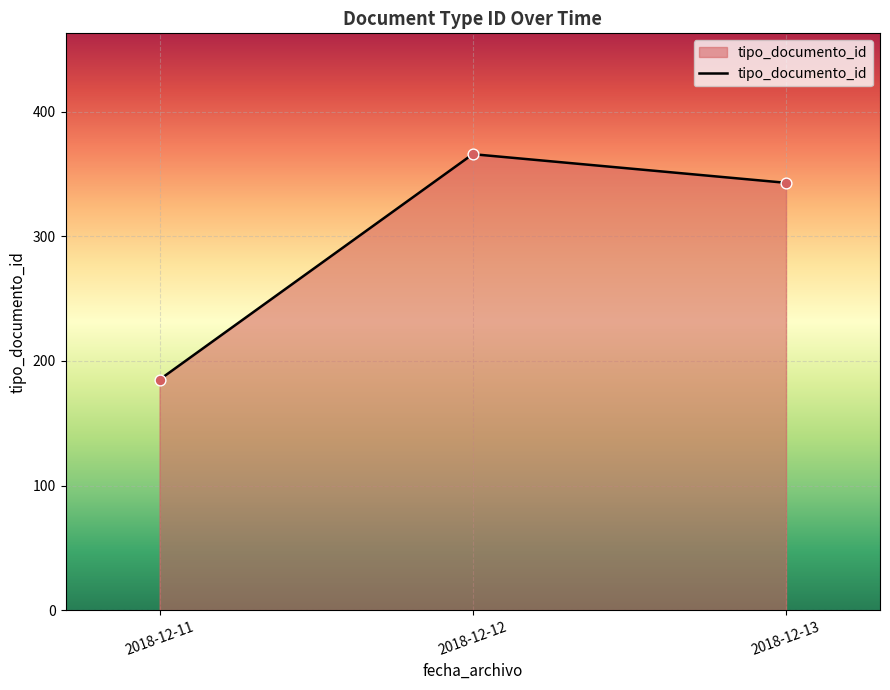

Between 2018-12-13 and 2018-12-11, which is larger?

2018-12-13